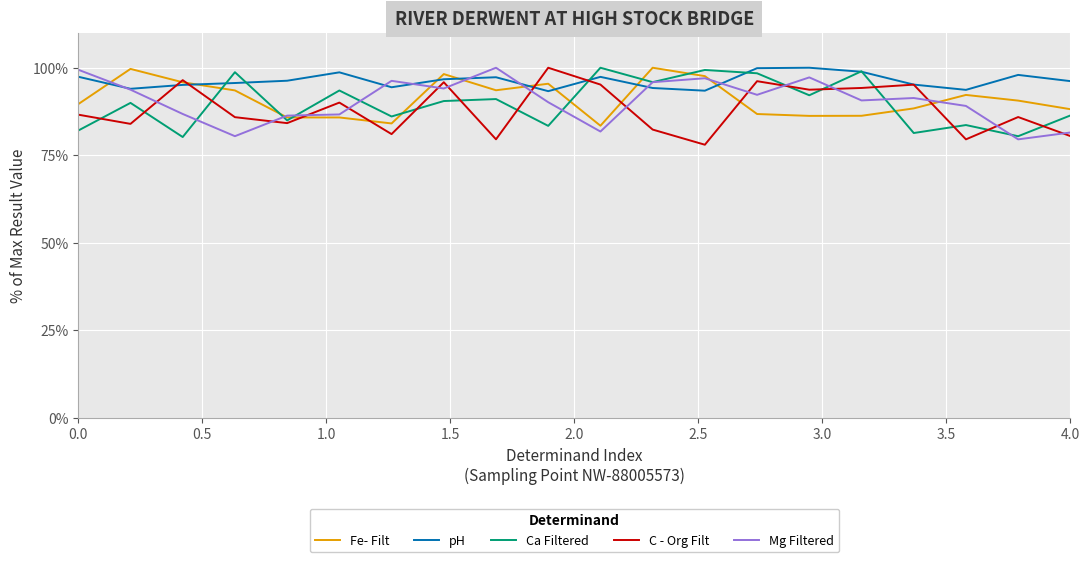

In C - Org Filt, how many points are lower than both neighbors (excluding endpoints)?

7